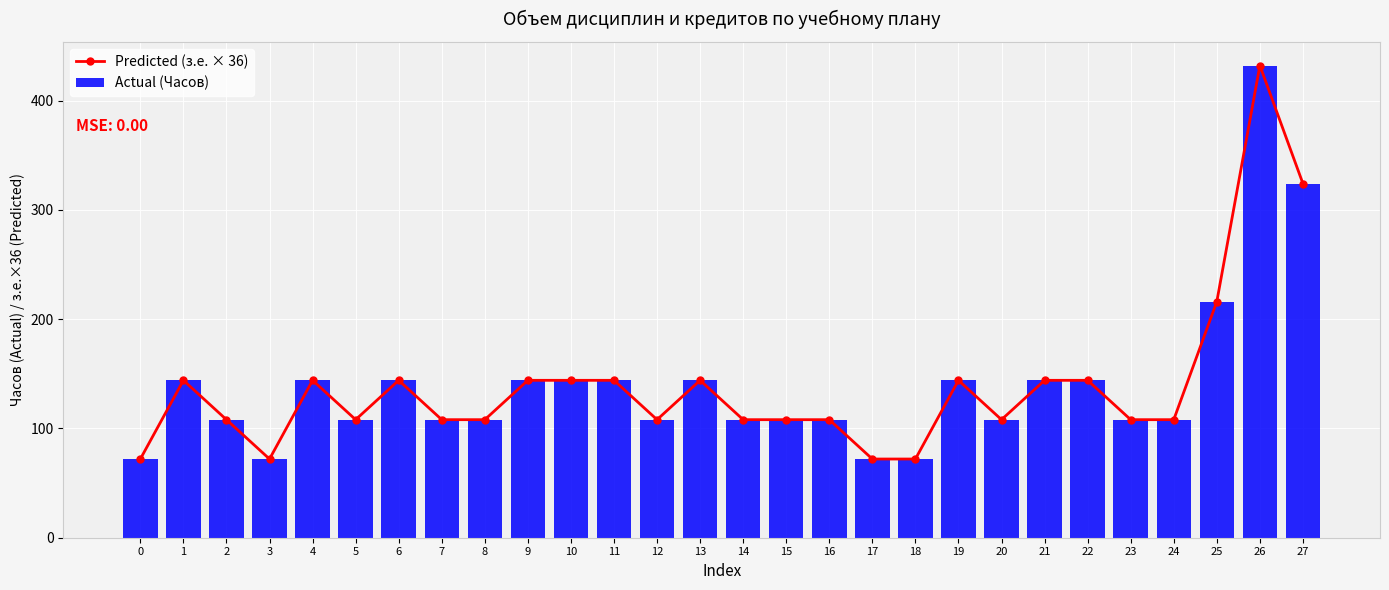

The value of Predicted (з.е. × 36) at 17 is 72. True or false?

True